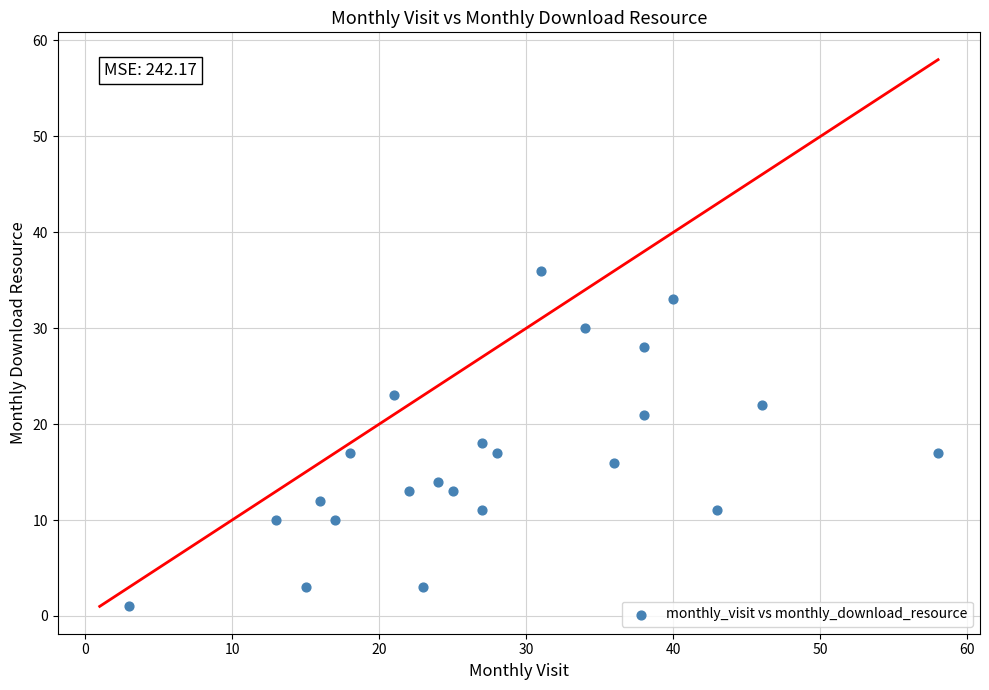

What is the range of Y values (max minus min)?

35